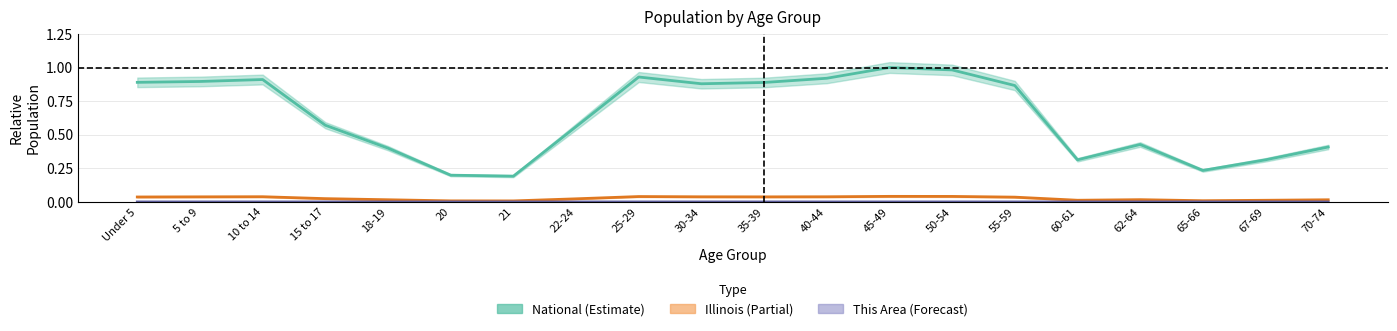

True or false: National has a value of 0.7 at 18-19.

False